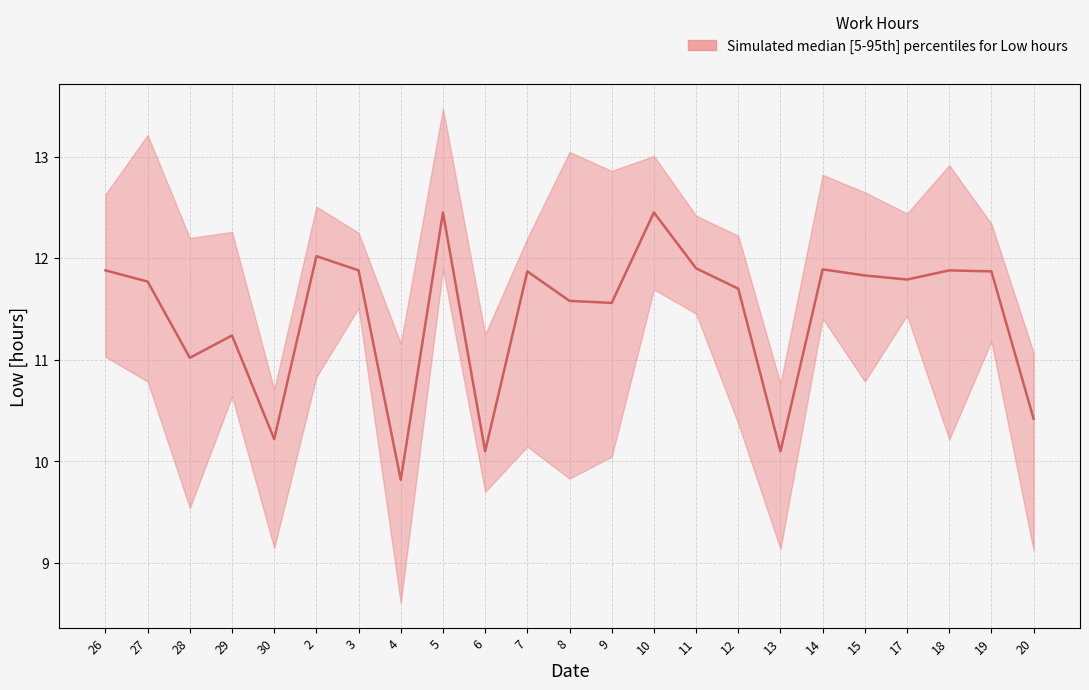

Is it true that the value at 13 is 4.7?

False